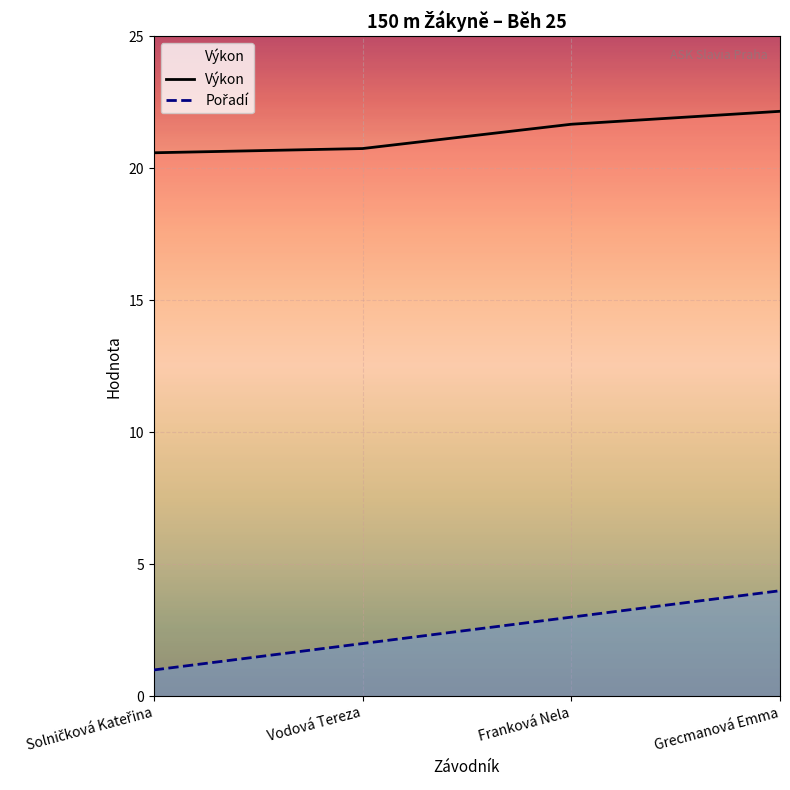

True or false: Výkon and Pořadí intersect in this chart.

False